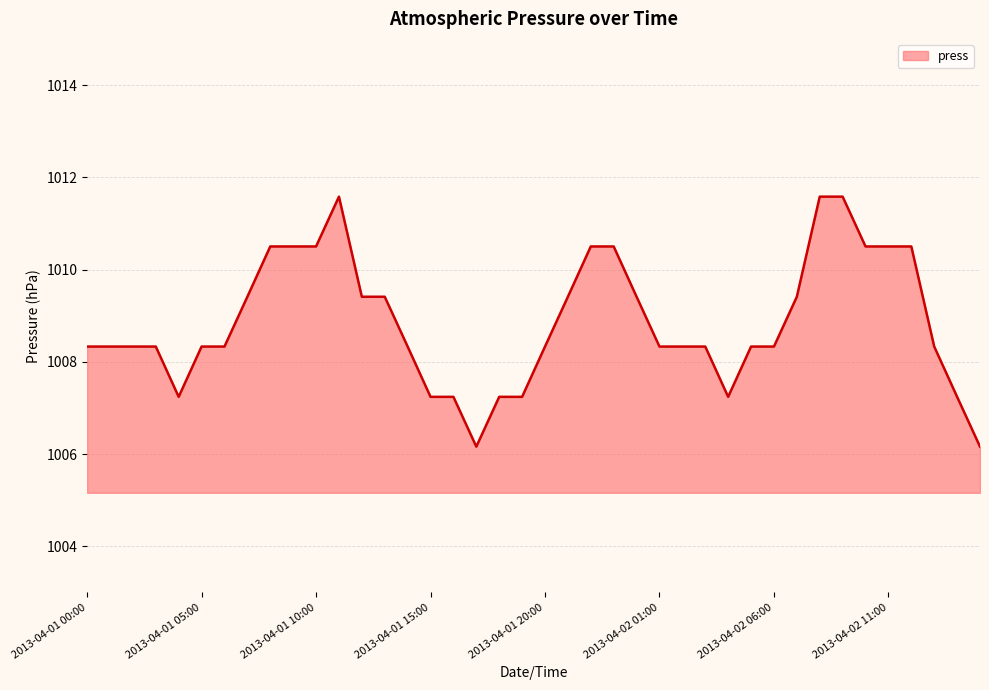

What is the maximum value shown in the chart?

1011.6